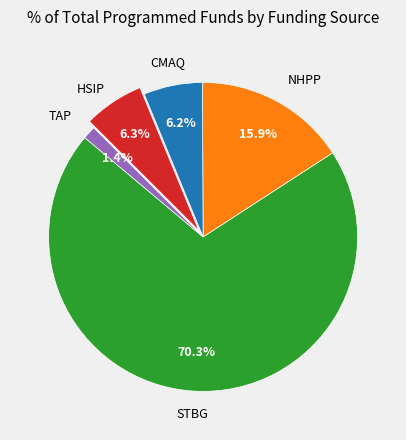

Is there any slice that represents more than half of the pie?

Yes